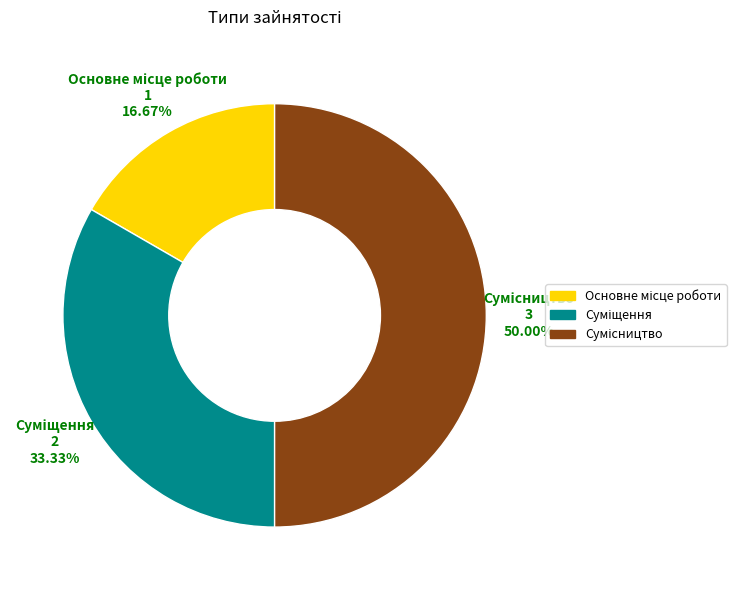

To the nearest percent, what is the average slice percentage?

33%